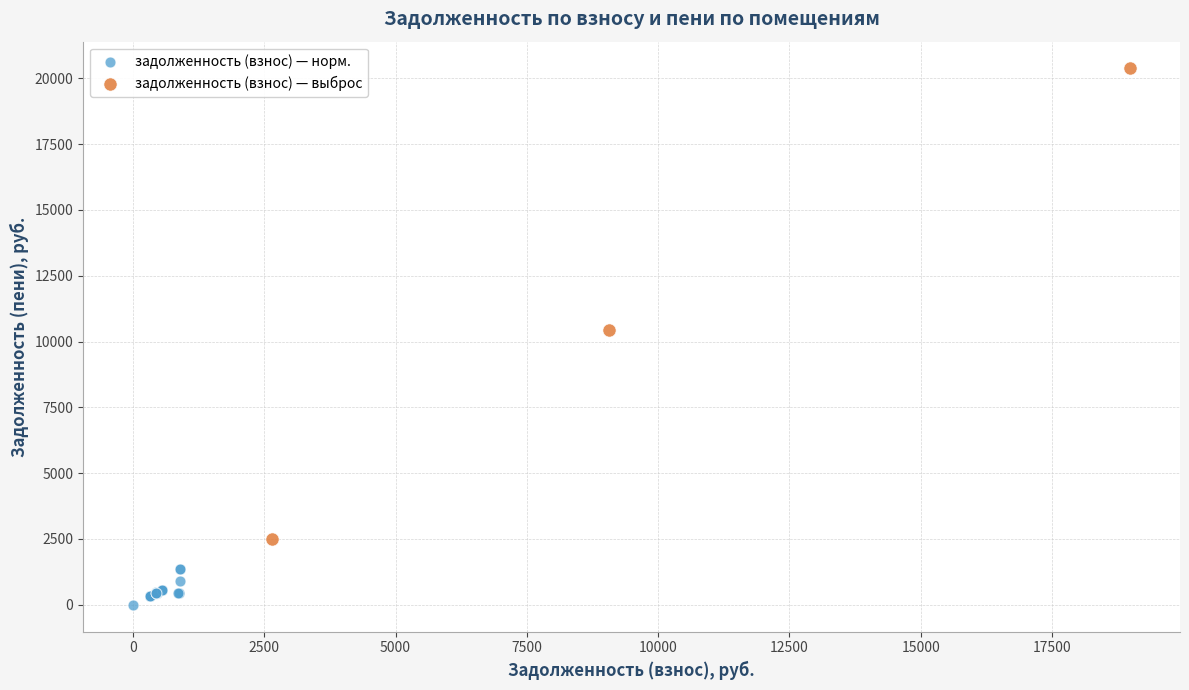

What are all the series names shown in the legend?

задолженность (взнос) — норм., задолженность (взнос) — выброс